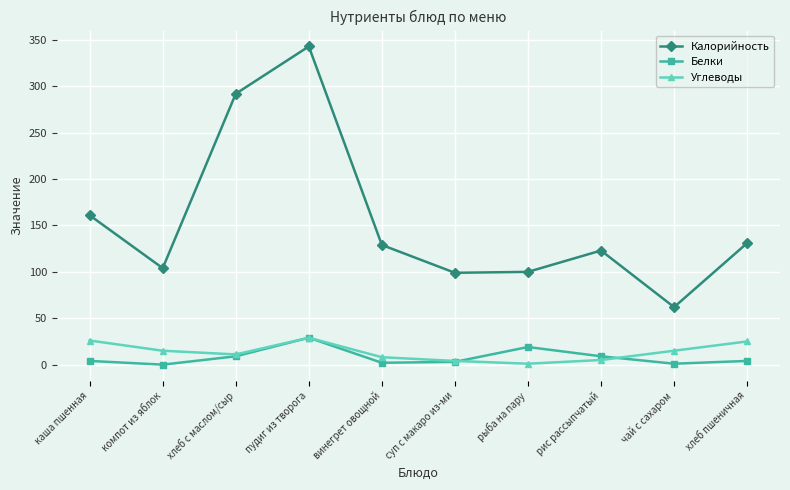

What is the difference between the Белки values at каша пшенная and суп с макаро из-ми?

1